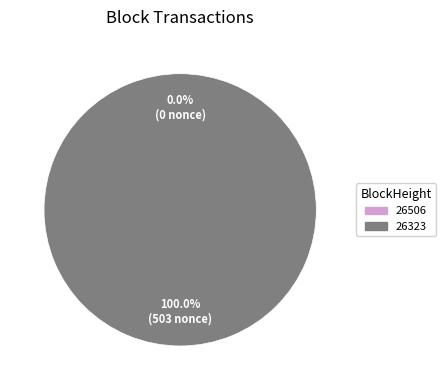

How many slices are in this pie chart?

2